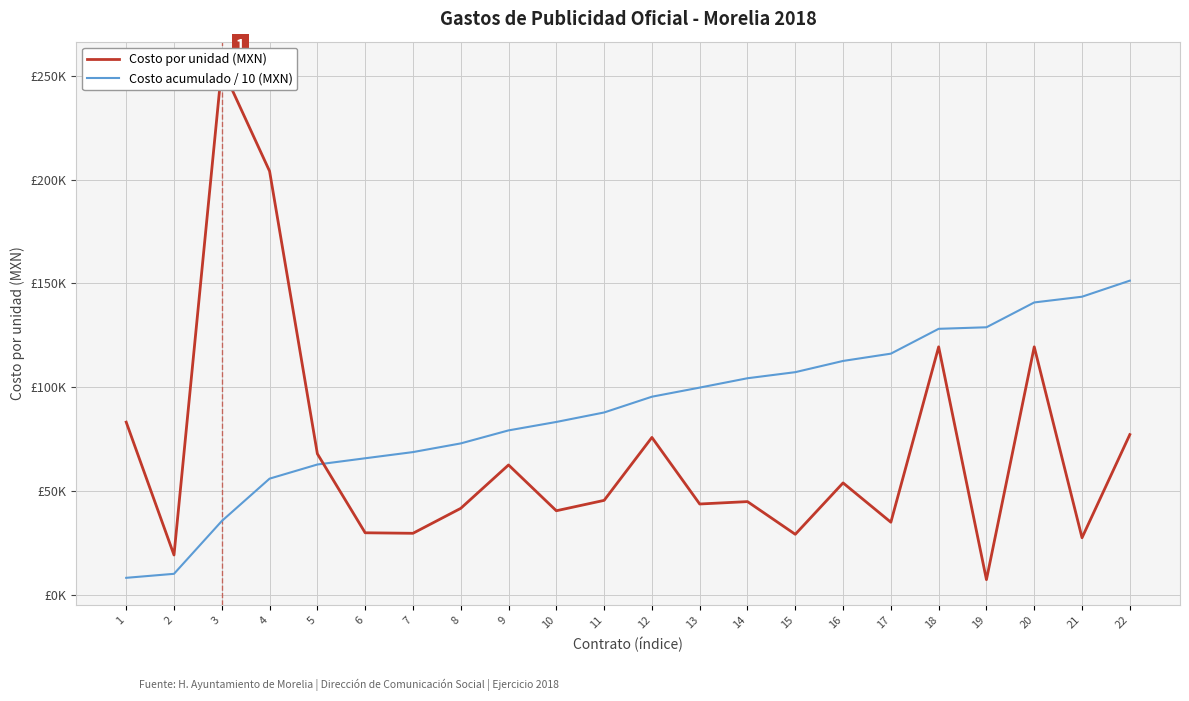

How many distinct data groups are displayed?

2